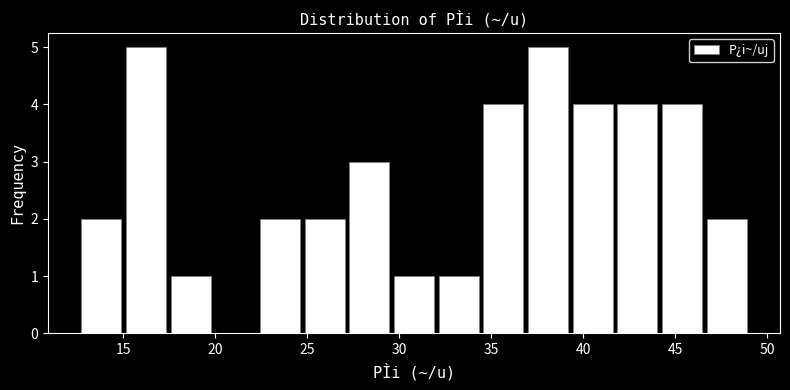

What is the height of the bar covering 37.0 to 39.5 on the x-axis? Neither the bar edges nor the heights are printed on the chart, so give them approximately, as read against the axes.

5